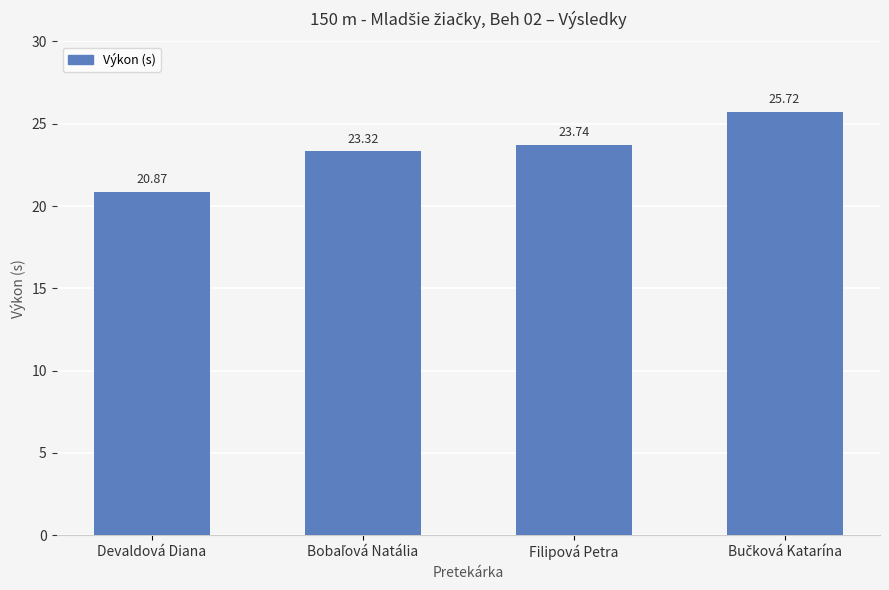

What is the label of the 4th bar from the right?

Devaldová Diana